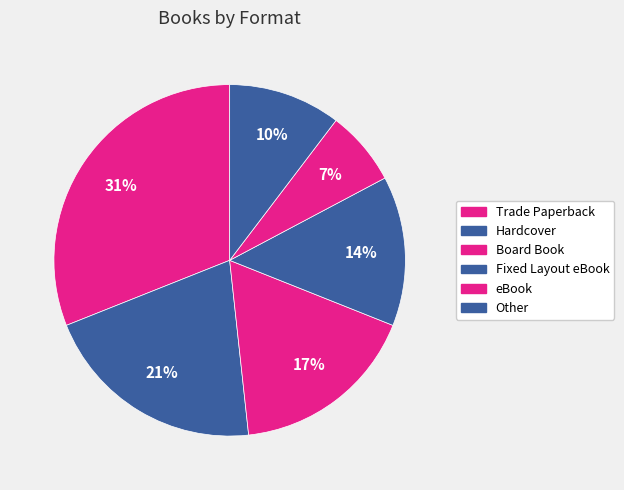

Count the number of slices in the pie.

6